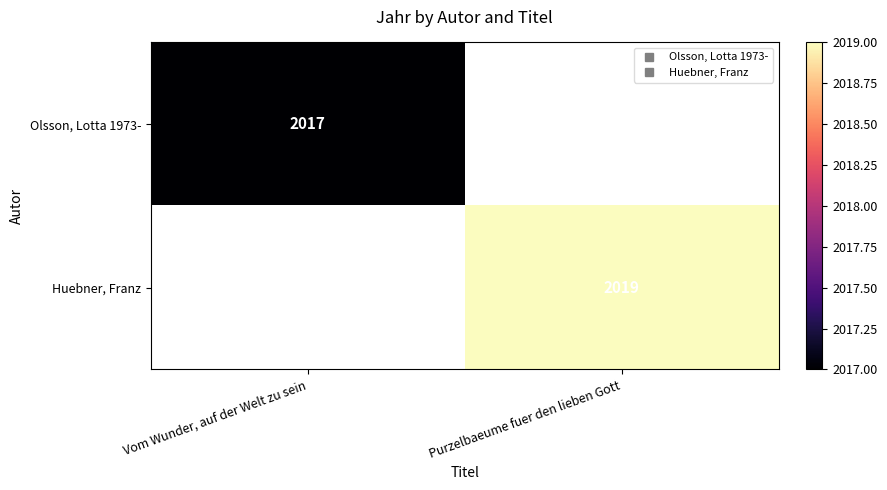

How many categories are shown in the chart?

2